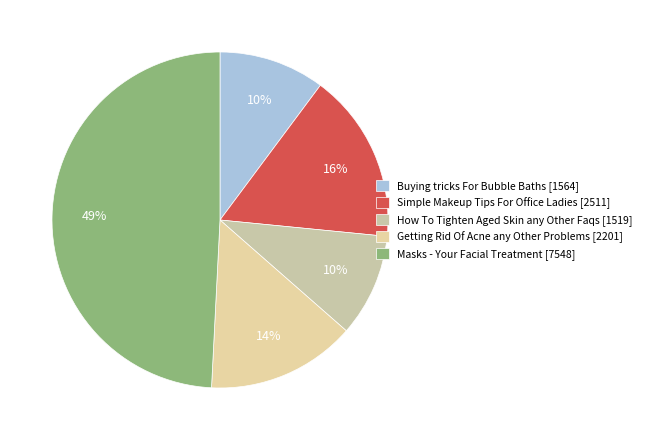

To the nearest percent, what portion does Getting Rid Of Acne any Other Problems represent?

14%